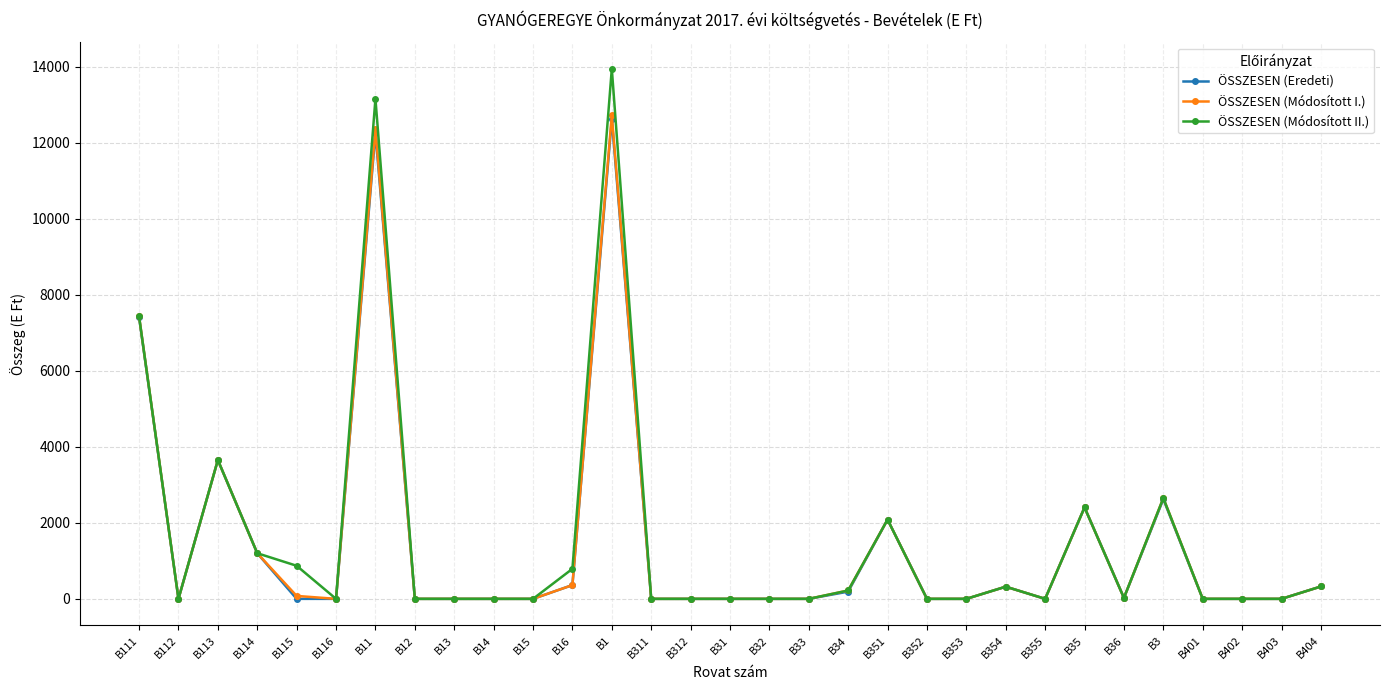

At which category is the sum across all series the highest?

B1